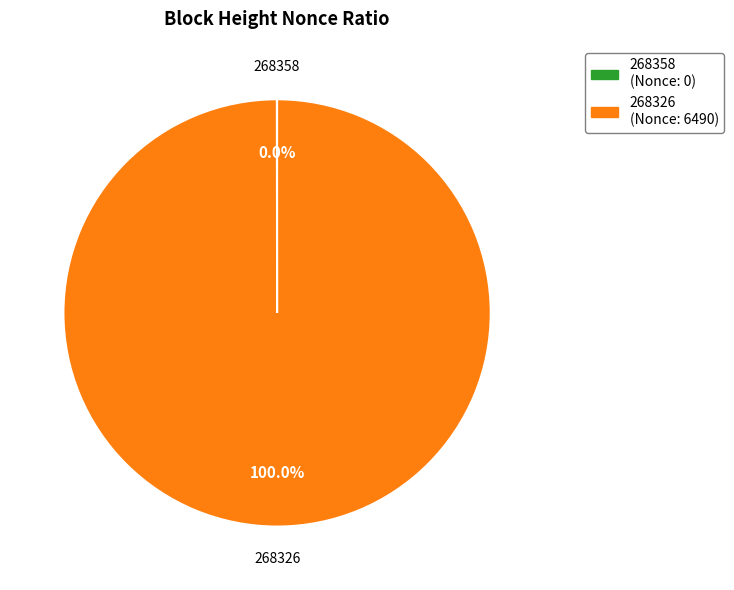

Which category accounts for the majority?

268326